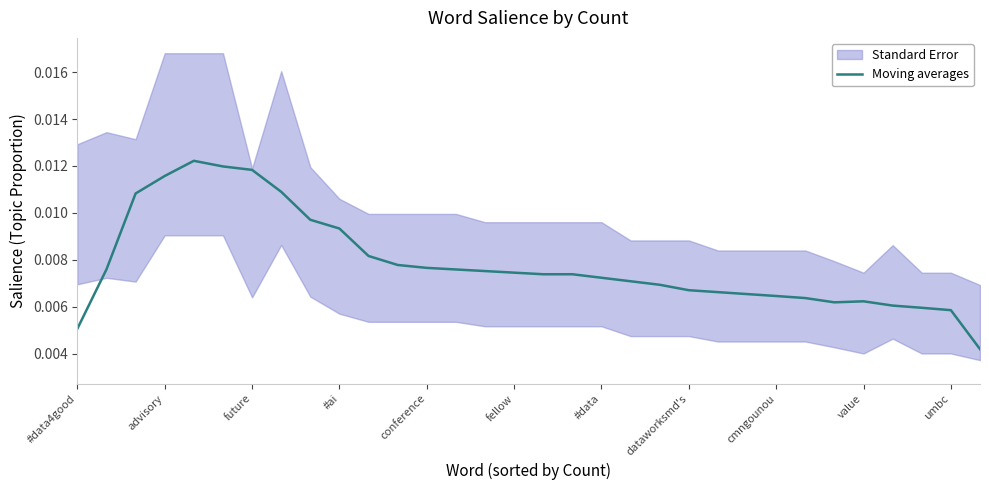

How many points are lower than both their immediate neighbors (excluding endpoints)?

1